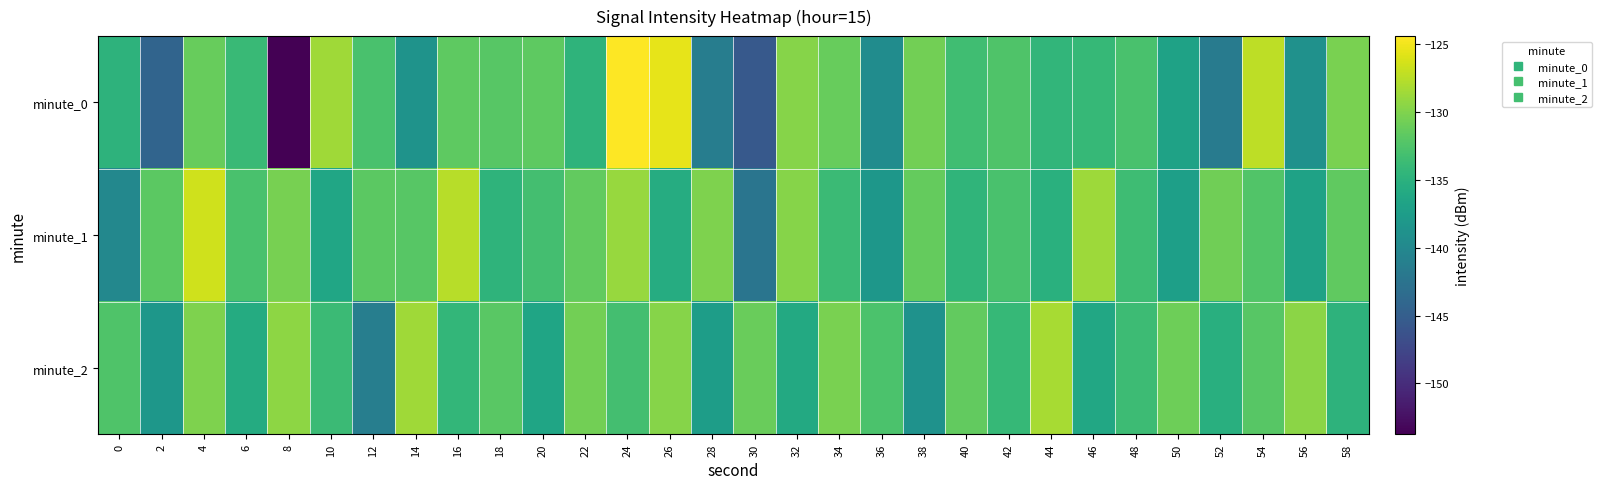

At how many categories does at least one series exceed -150?

30